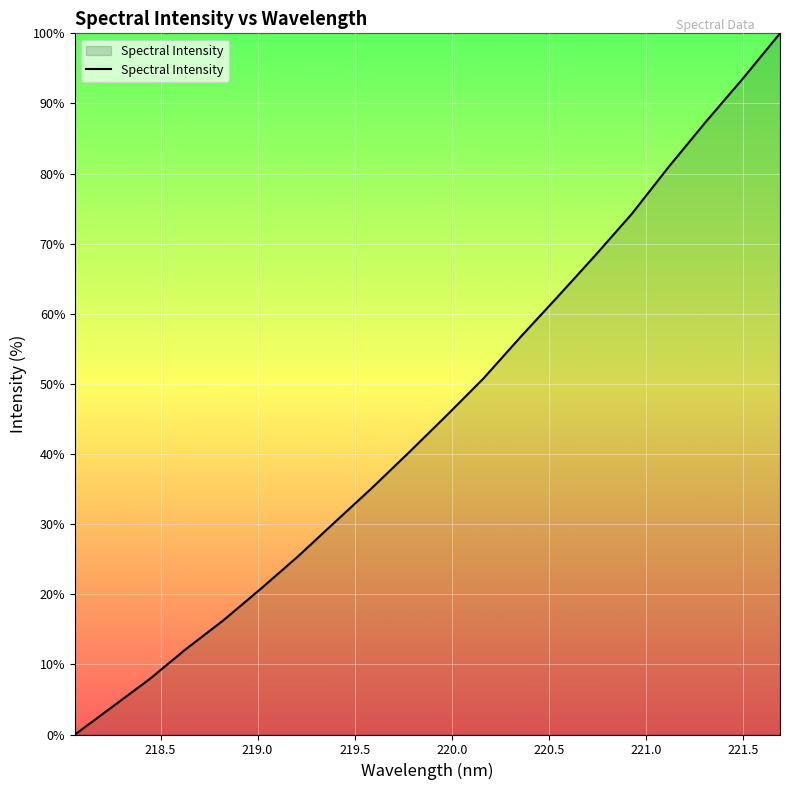

What is the maximum value shown in the chart?

100.0